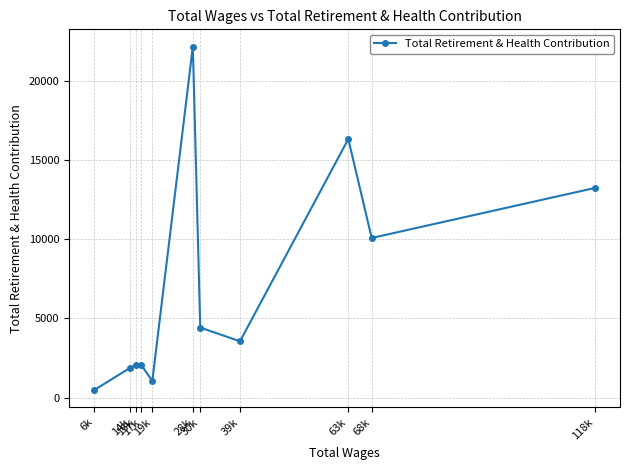

What is the sum of the values at 63k and 118k?

29550